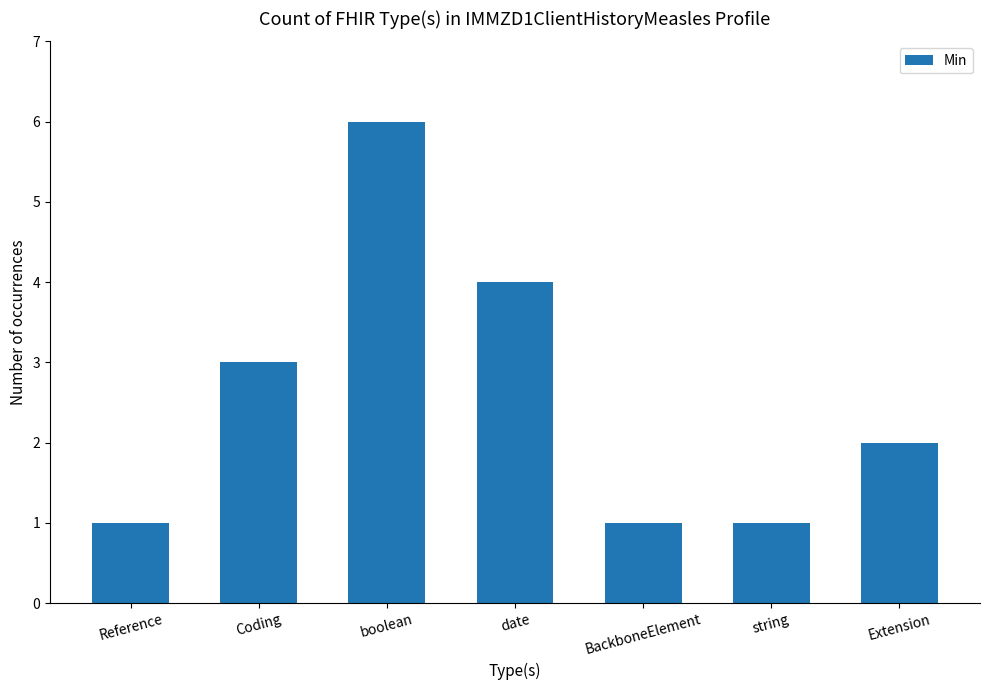

What is the value of the 6th bar from the left?

1